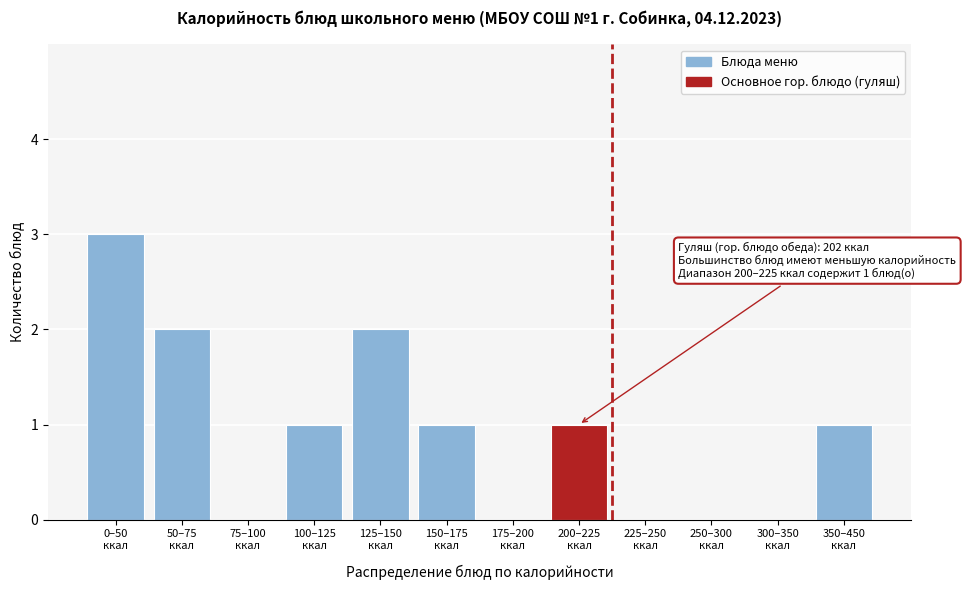

What is the sum of all values?

11